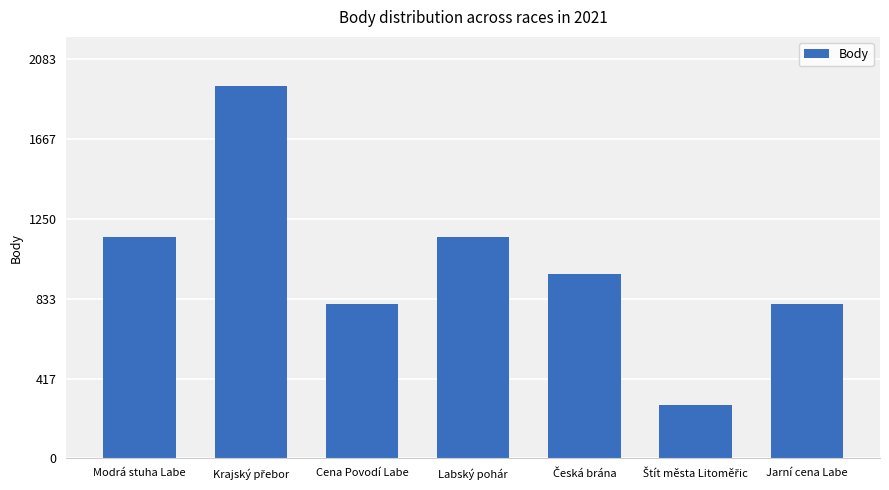

Reading left to right, transcribe all the data shown in this chart.

1156	1945	804	1156	962	277	804